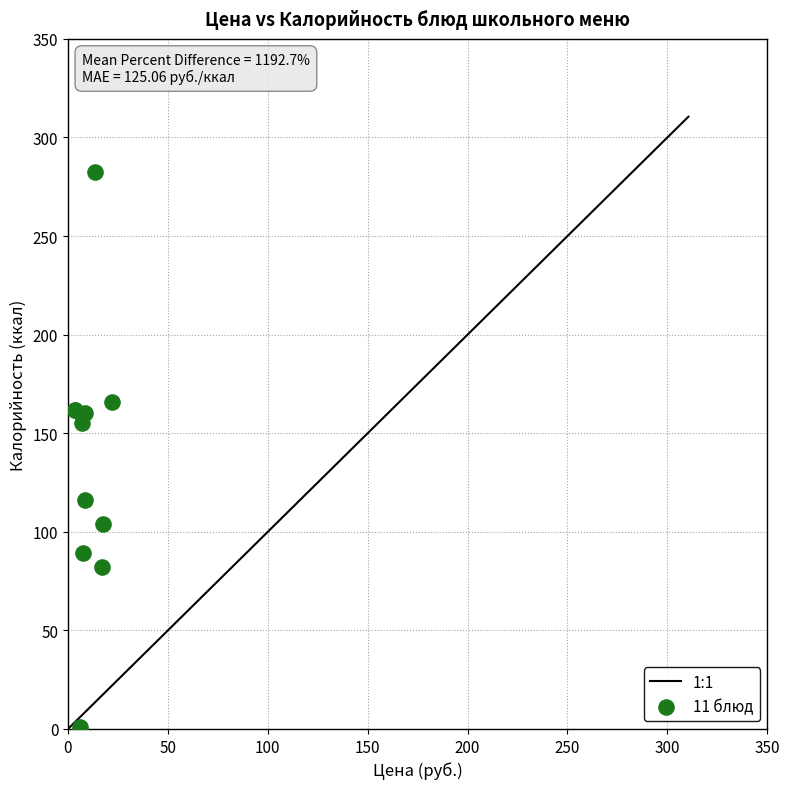

What Y value in the scatter plot is closest to 141?

155.2